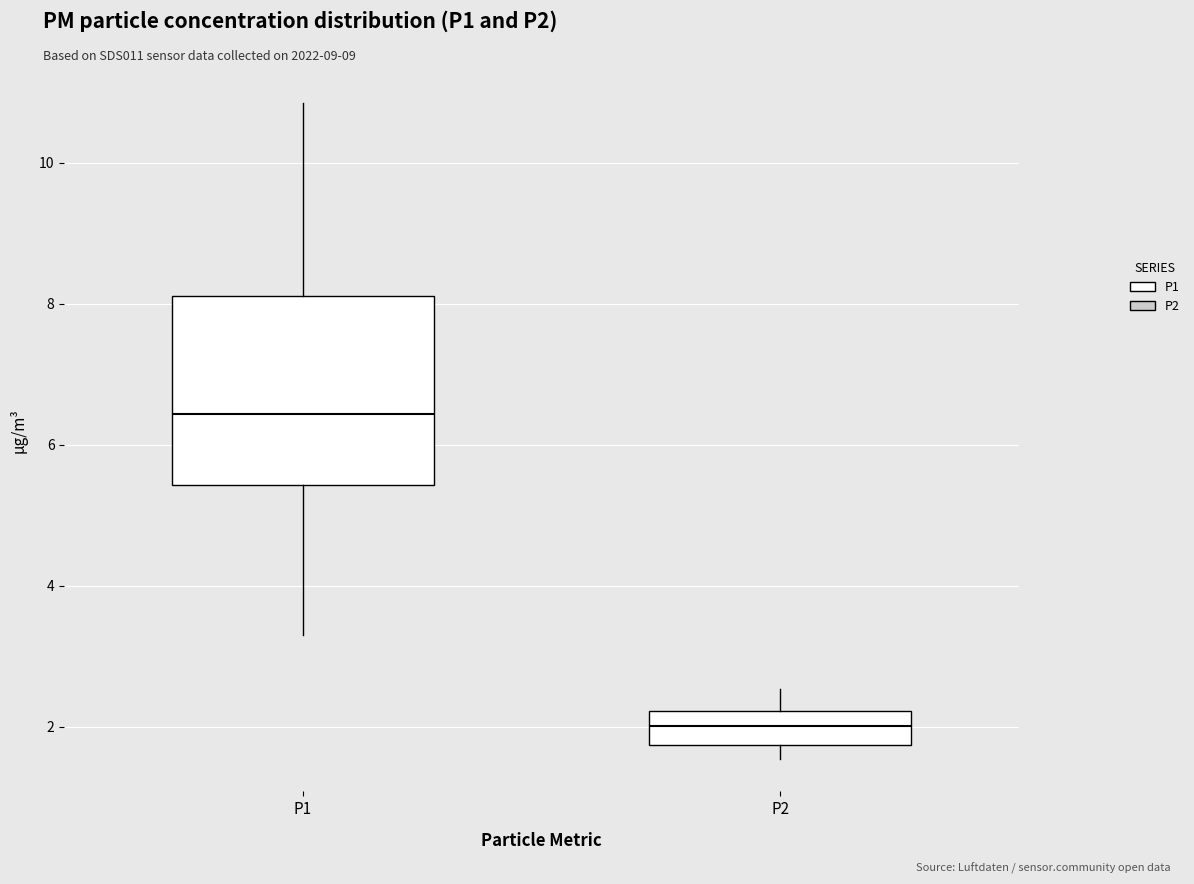

Which box has the lowest median line?

P2